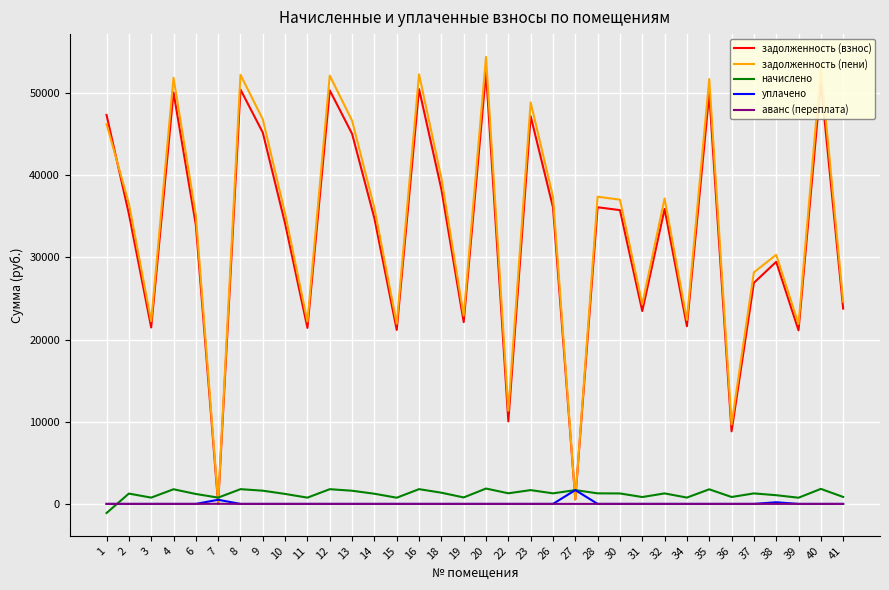

Between which two adjacent categories do аванс (переплата) and начислено first intersect?

1 and 2